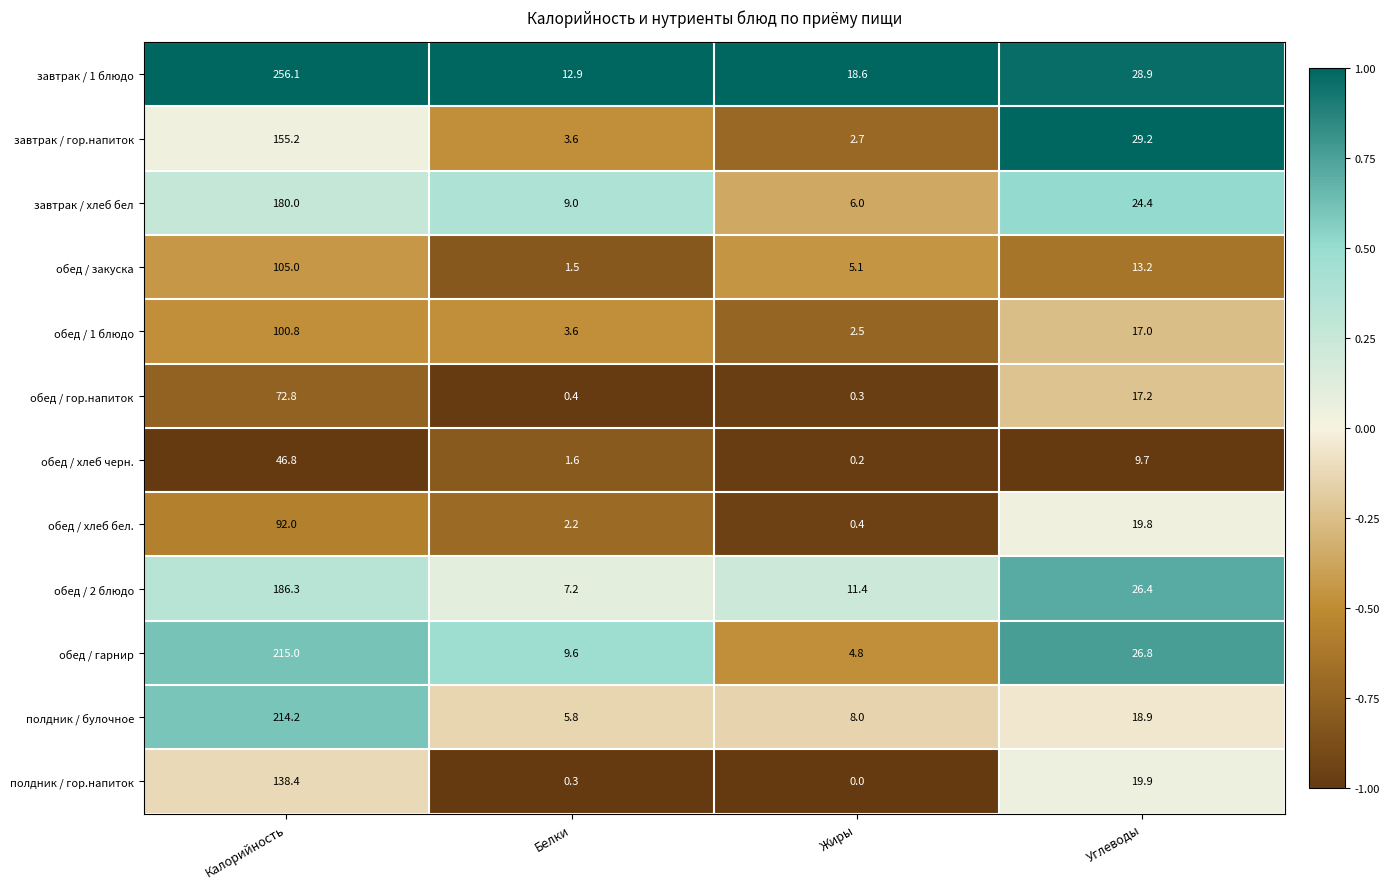

At which label is завтрак / гор.напиток closest to 78?

Углеводы